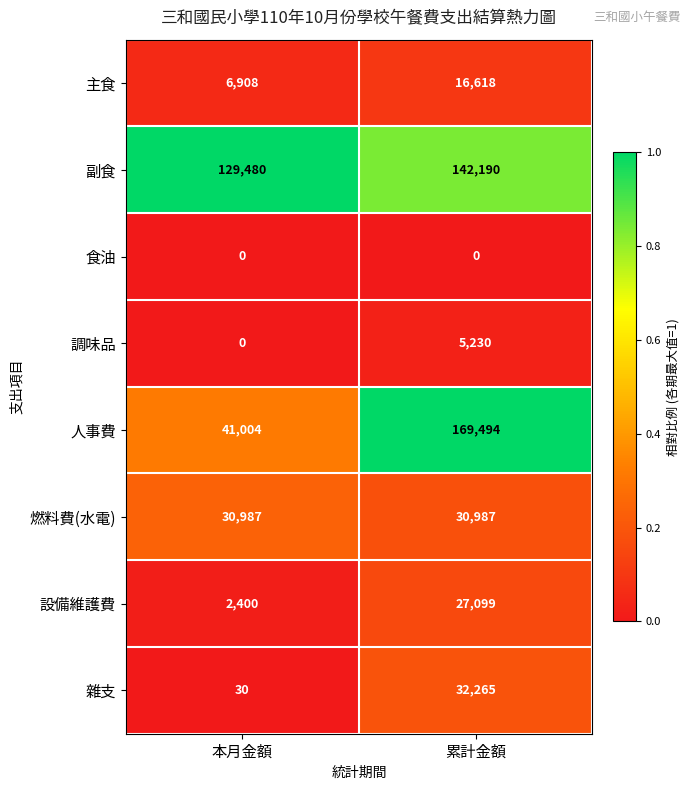

At how many categories does at least one series exceed 0?

2